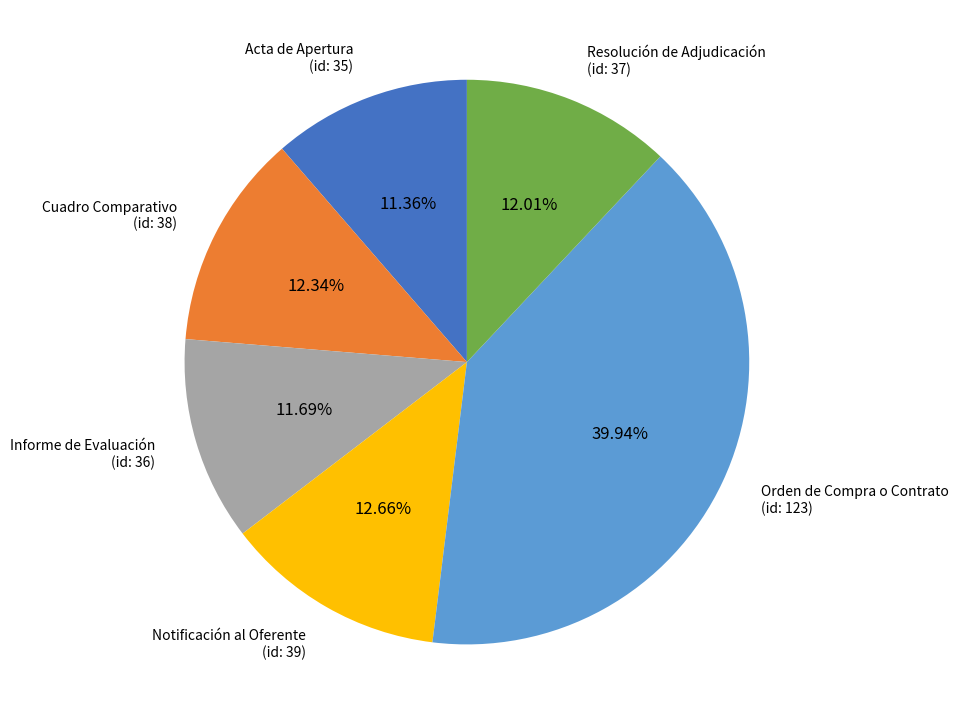

Which has a higher value, Notificación al Oferente (id: 39) or Informe de Evaluación (id: 36)?

Notificación al Oferente (id: 39)